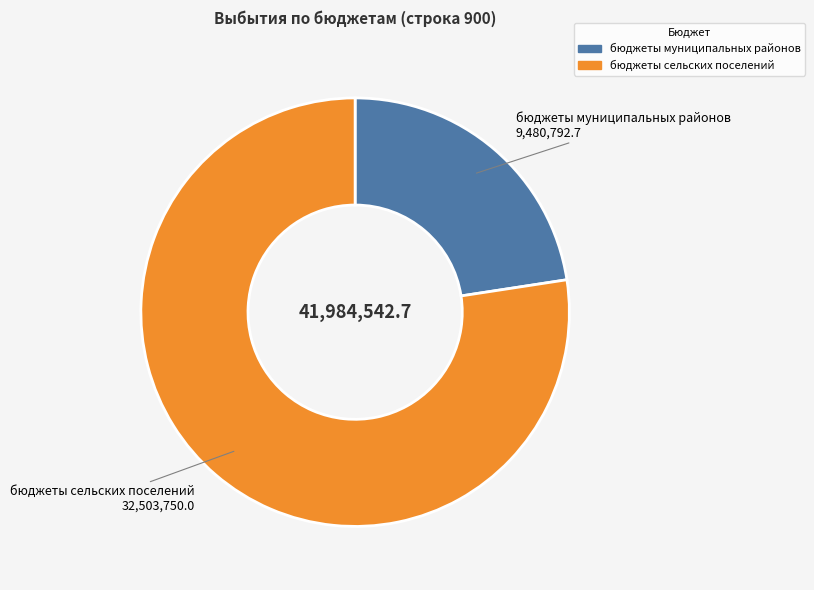

What is the ratio of the value at бюджеты муниципальных районов to the value at бюджеты сельских поселений?

0.3